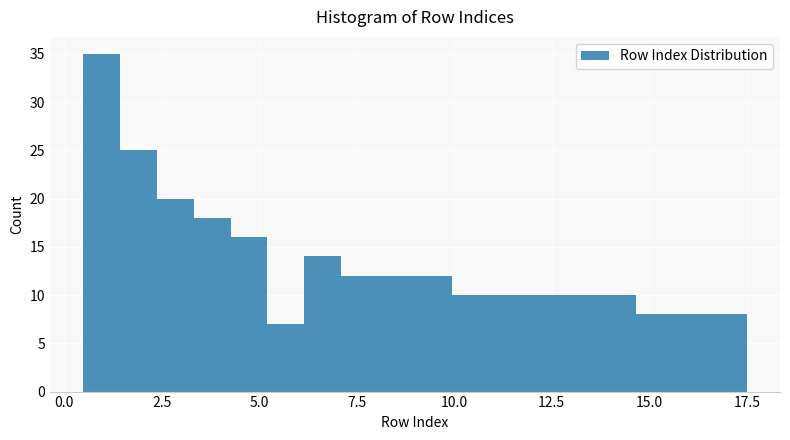

Read against the x-axis, roughly where is the centre of the tallest bar?

1.0